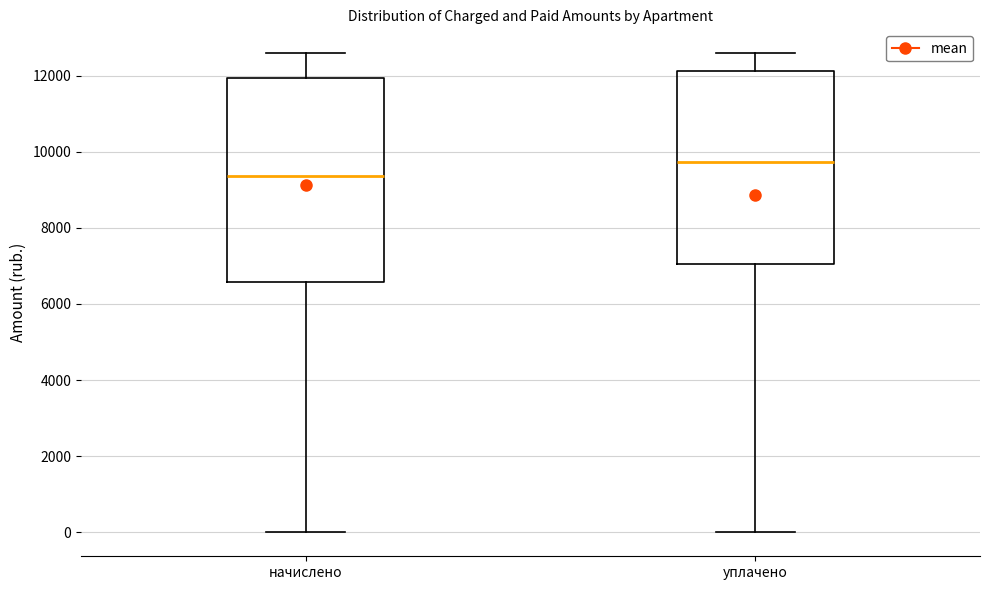

Reading left to right, transcribe this box plot: for each box, give where its median line is, the range the box spans, and where its two whiskers end, as read against the y-axis. The values are not printed on the chart, so give them approximately, as read against the axis.

начислено: median 9400, box 6600 to 12000, whiskers 0 to 12600
уплачено: median 9800, box 7000 to 12200, whiskers 0 to 12600